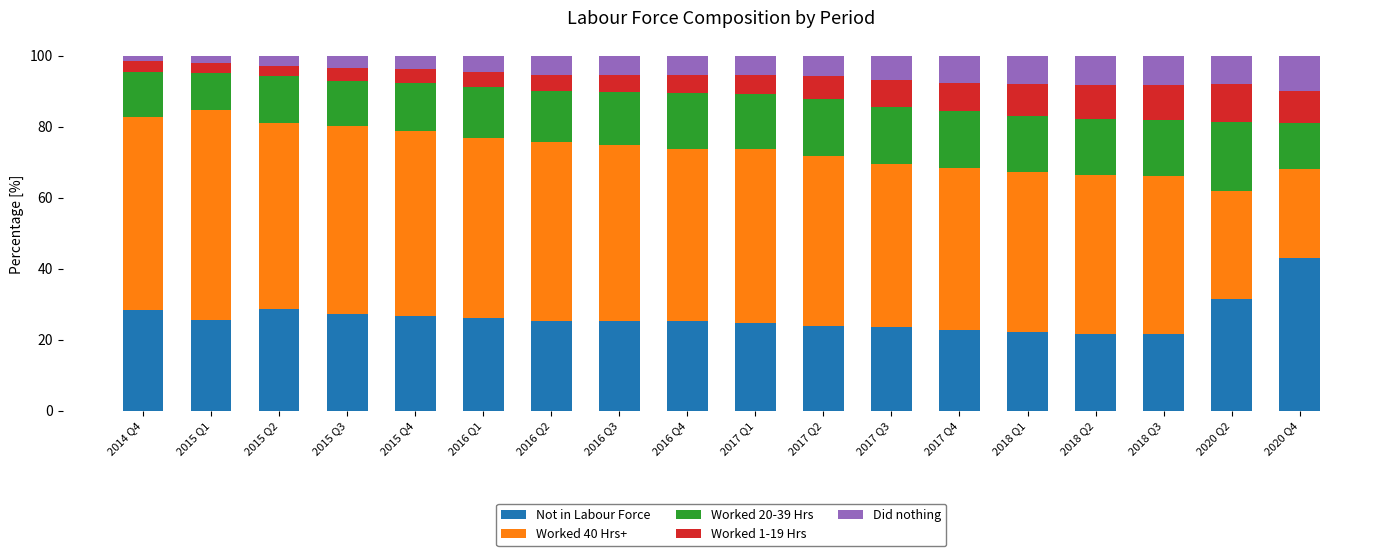

What is the total value across all series at 2017 Q3?

100.0